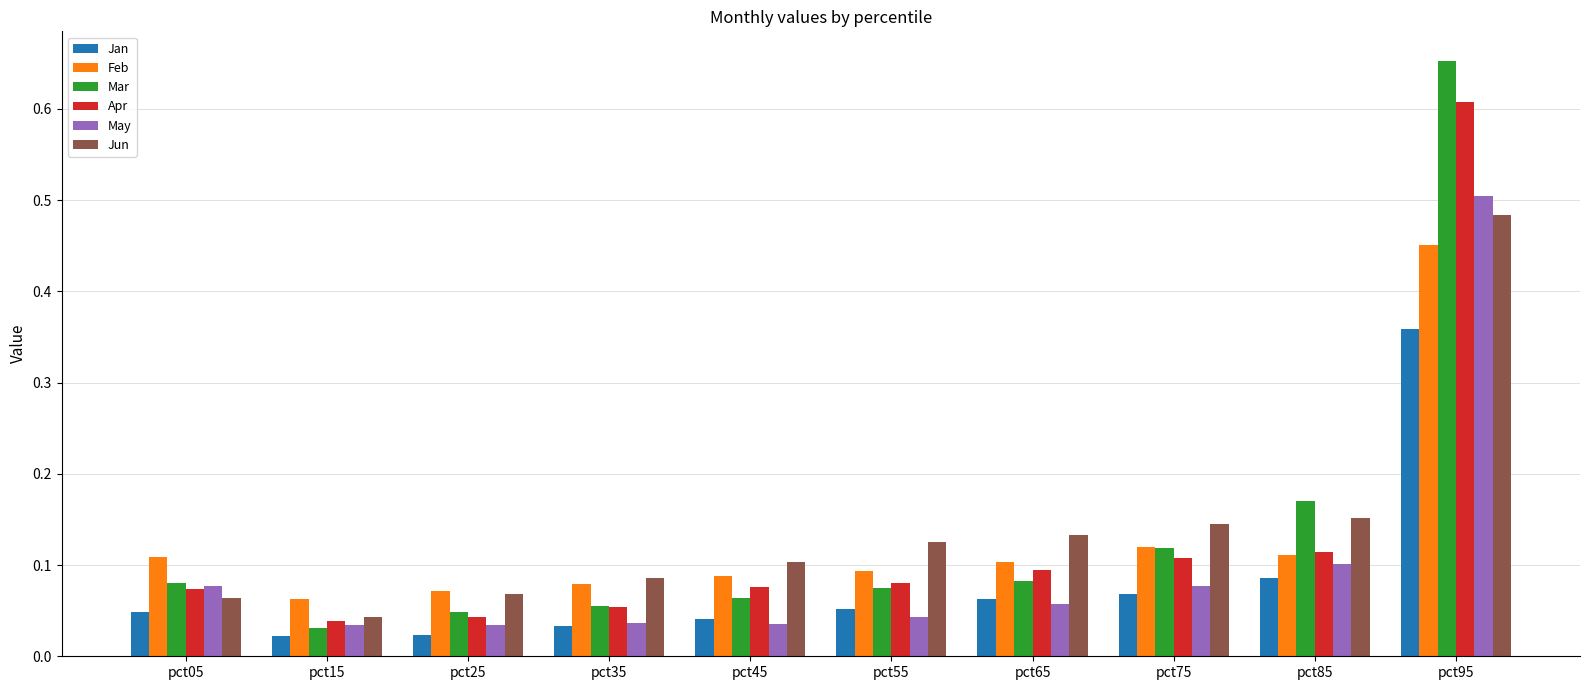

At which category is the sum across all series the highest?

pct95